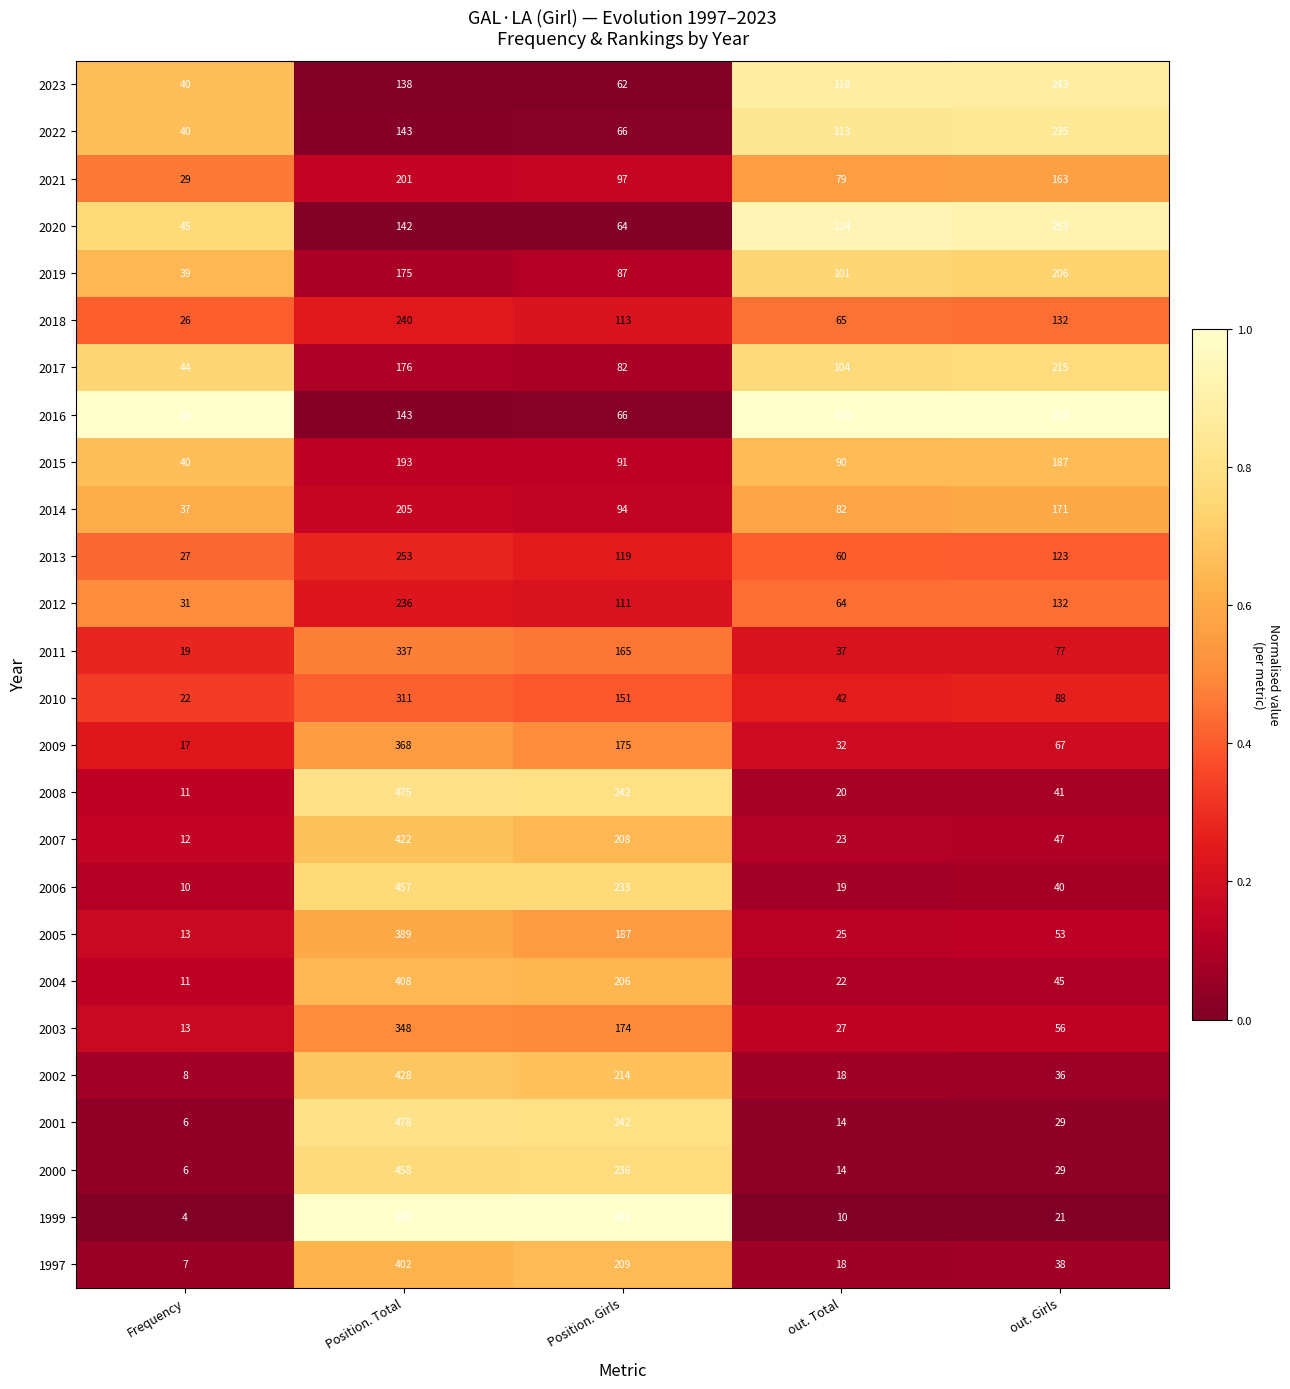

Is the value of 2010 at out. Total greater than the value of 2002 at Frequency?

Yes